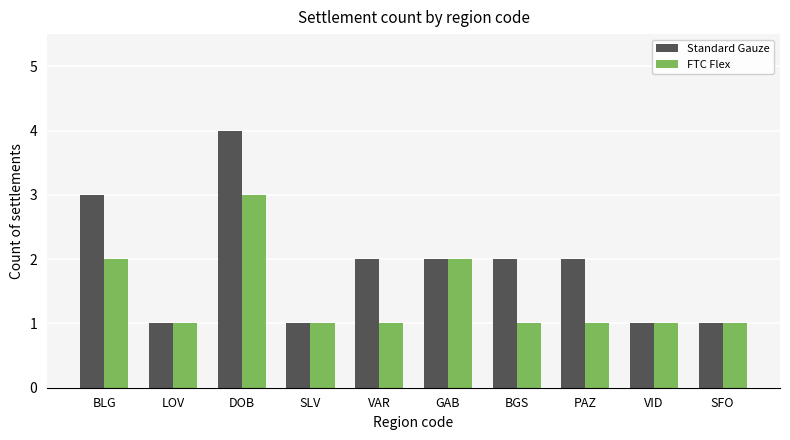

What is the maximum value for FTC Flex?

3